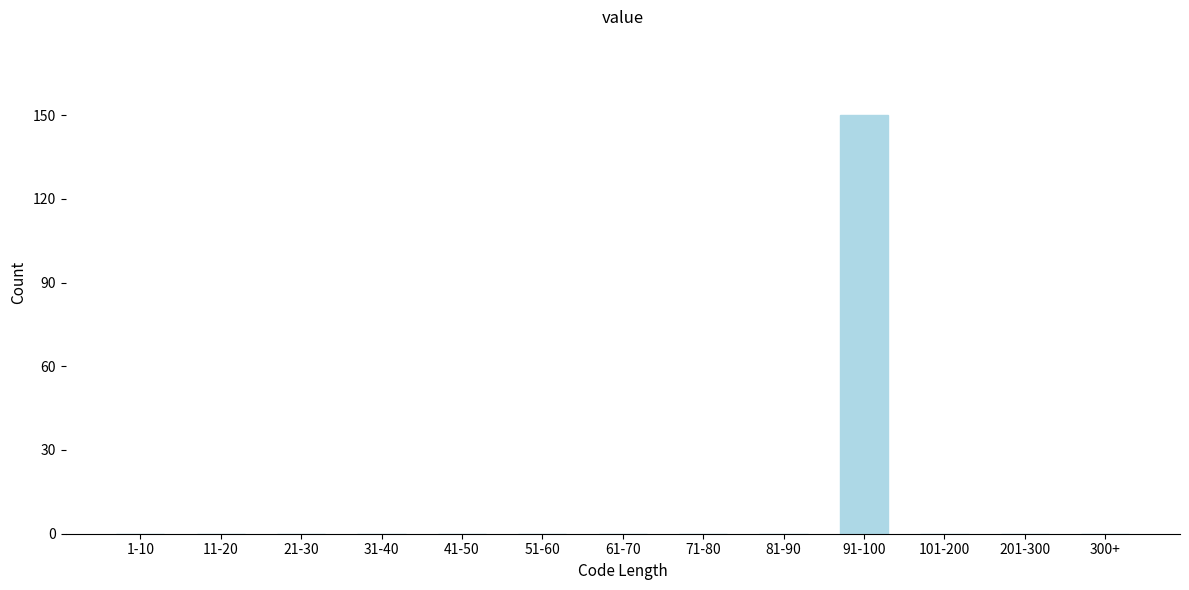

Reading right to left, list all the values displayed in this chart.

300+=0	201-300=0	101-200=0	91-100=150	81-90=0	71-80=0	61-70=0	51-60=0	41-50=0	31-40=0	21-30=0	11-20=0	1-10=0